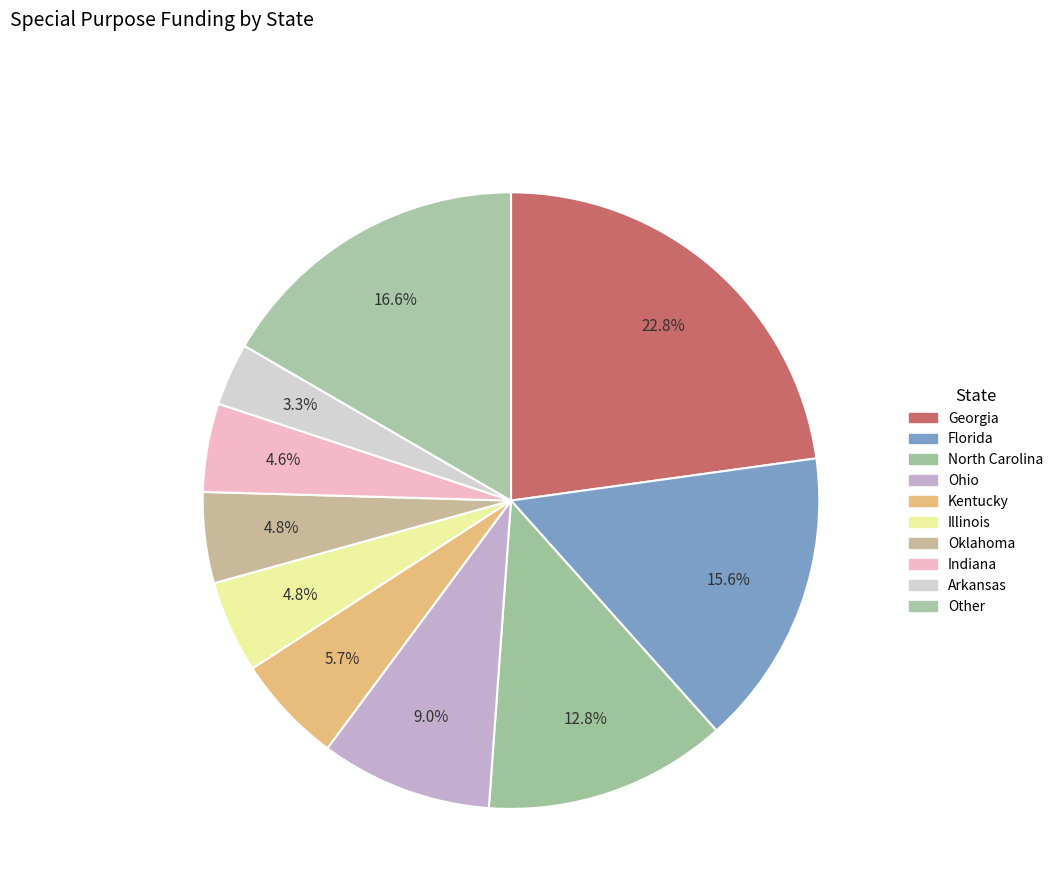

How many segments does this pie chart have?

10